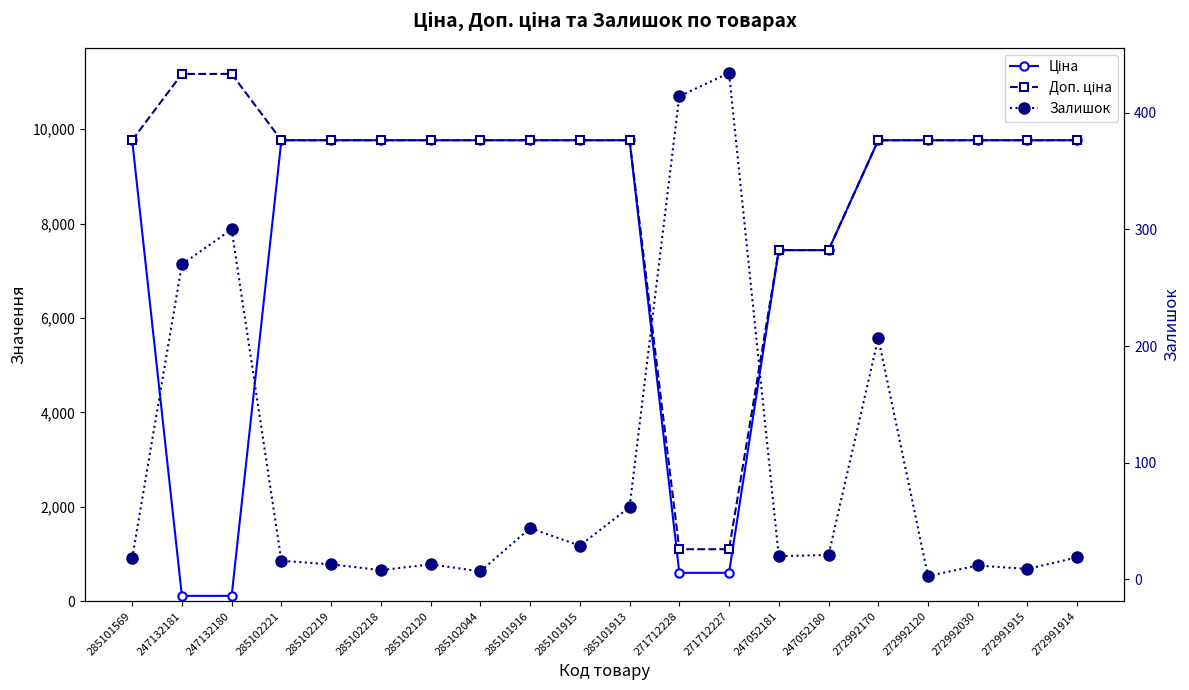

Reading left to right, extract all data points from this chart.

Ціна: 9764.4	111.7	111.7	9764.4	9764.4	9764.4	9764.4	9764.4	9764.4	9764.4	9764.4	599.9	599.9	7436.2	7436.2	9764.4	9764.4	9764.4	9764.4	9764.4
Доп. ціна: 9764.4	11169.0	11169.0	9764.4	9764.4	9764.4	9764.4	9764.4	9764.4	9764.4	9764.4	1100.0	1100.0	7436.2	7436.2	9764.4	9764.4	9764.4	9764.4	9764.4
Залишок: 18.0	270.0	300.0	16.0	13.0	8.0	13.0	7.0	44.0	29.0	62.0	414.0	434.0	20.0	21.0	207.0	3.0	12.0	9.0	19.0